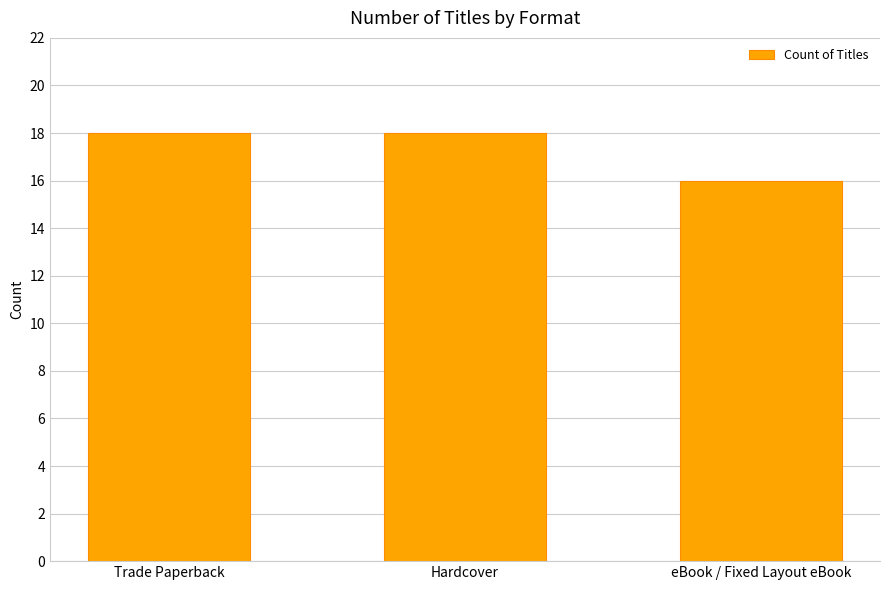

How many series are shown in this chart?

1